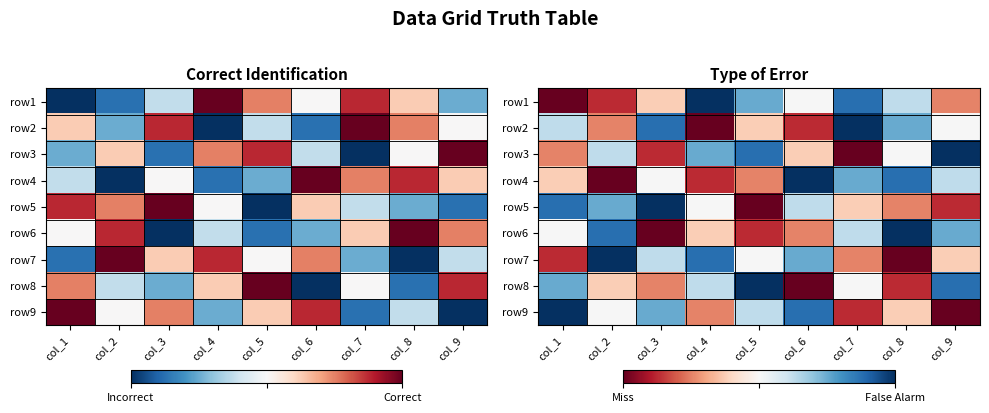

What is the minimum value shown in the chart?

-4